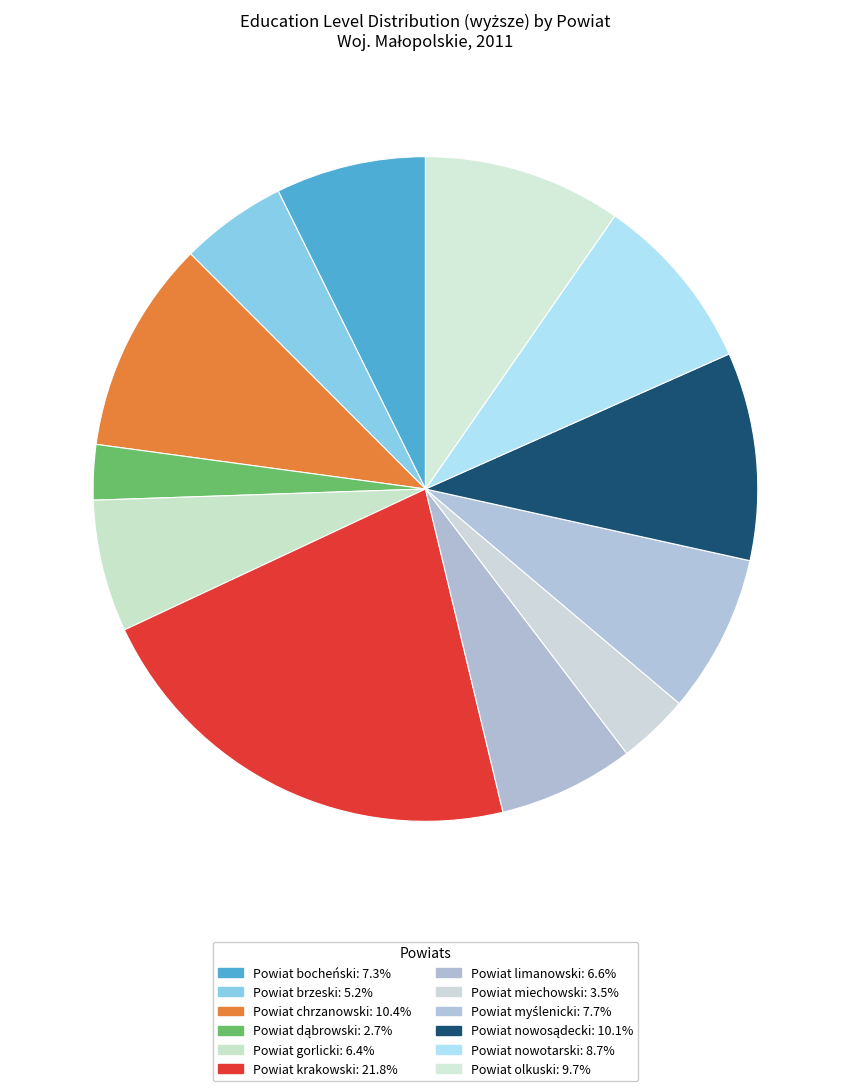

Is Powiat krakowski the majority of the pie?

No